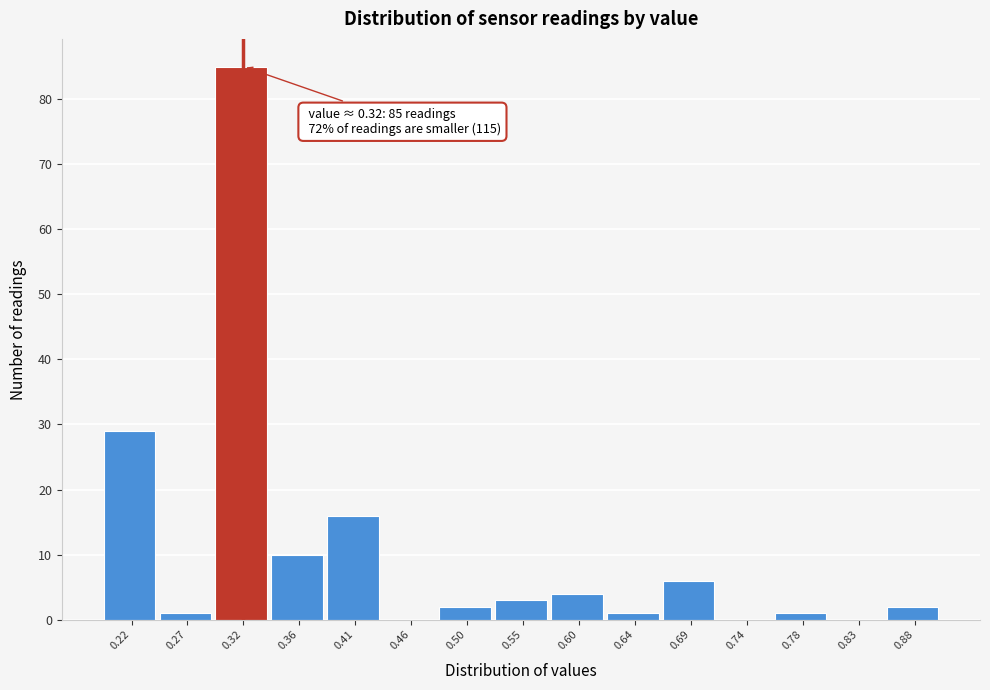

Over which range of the x-axis is the bar tallest?

0.295 to 0.340